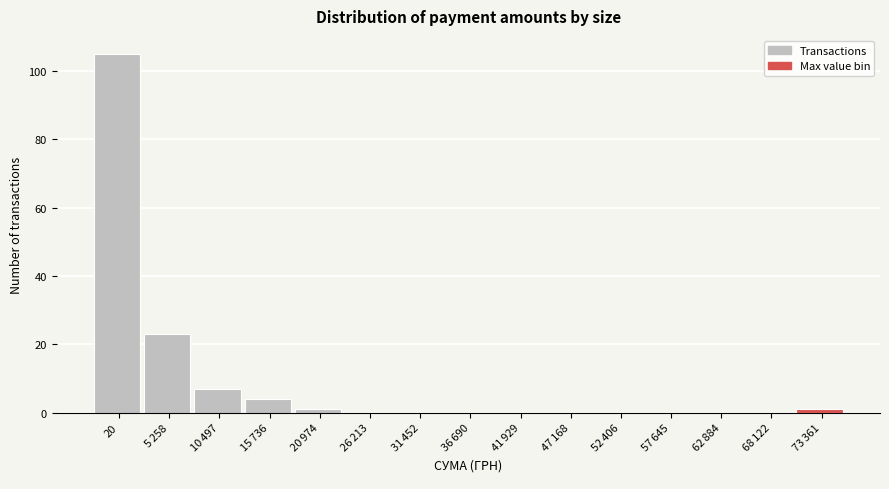

The value at 20 is 105. True or false?

True